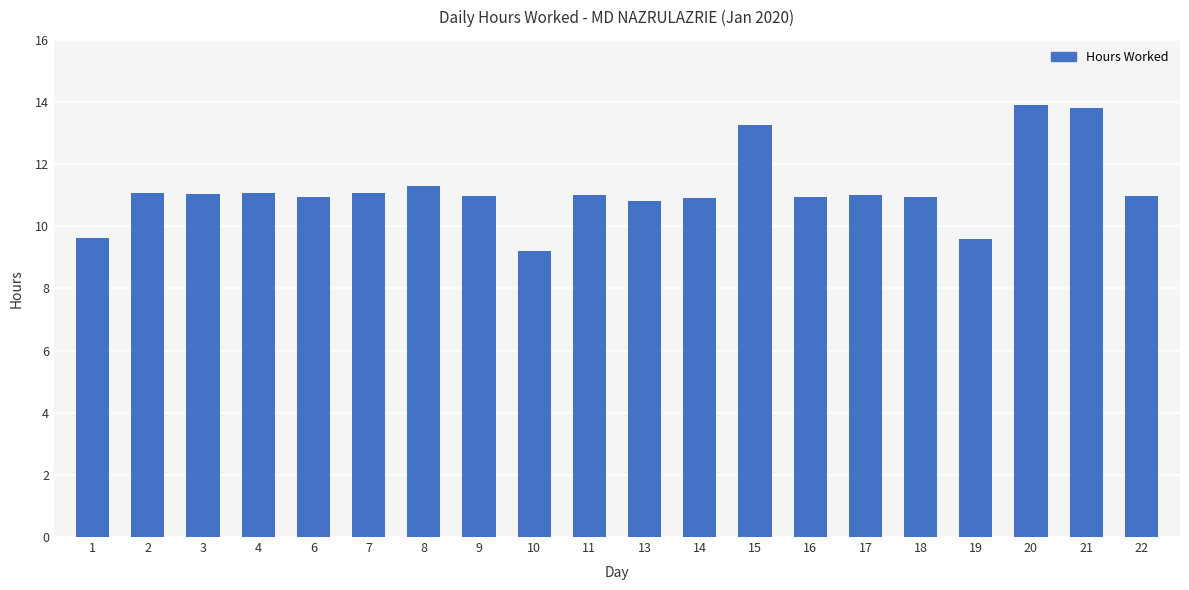

What is the value of the 10th bar from the left?

11.0